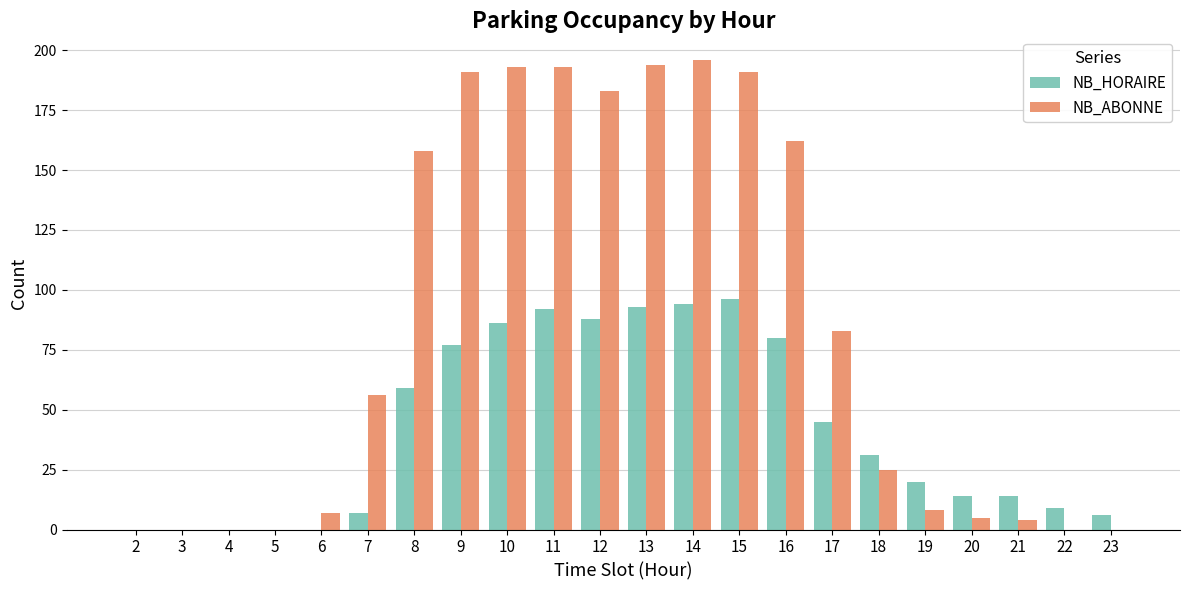

How many series are shown in this chart?

2